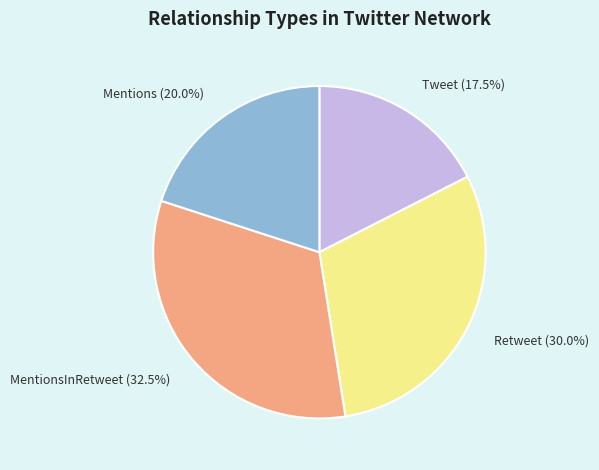

What is the ratio of the value at MentionsInRetweet (32.5%) to the value at Tweet (17.5%)?

1.9